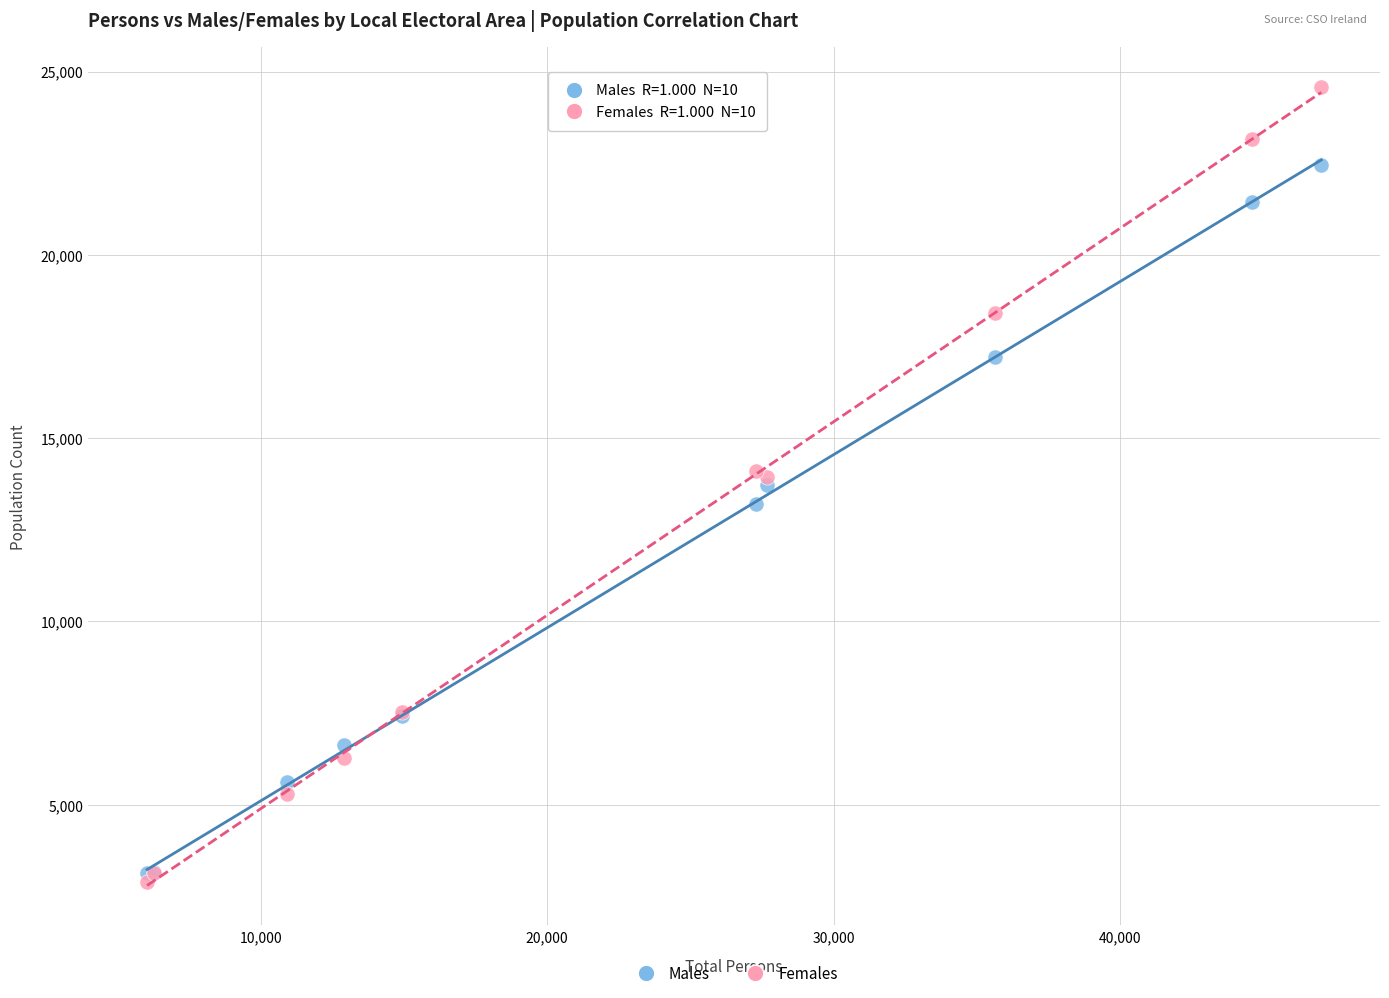

In the Males series, what Y value is closest to 12795?

13200